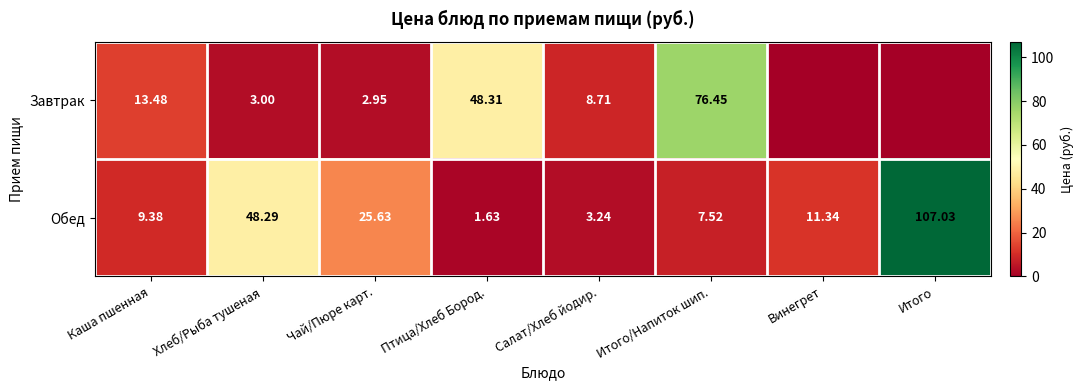

List the labels in order of Обед value, largest first.

Итого, Хлеб/Рыба тушеная, Чай/Пюре карт., Винегрет, Каша пшенная, Итого/Напиток шип., Салат/Хлеб йодир., Птица/Хлеб Бород.